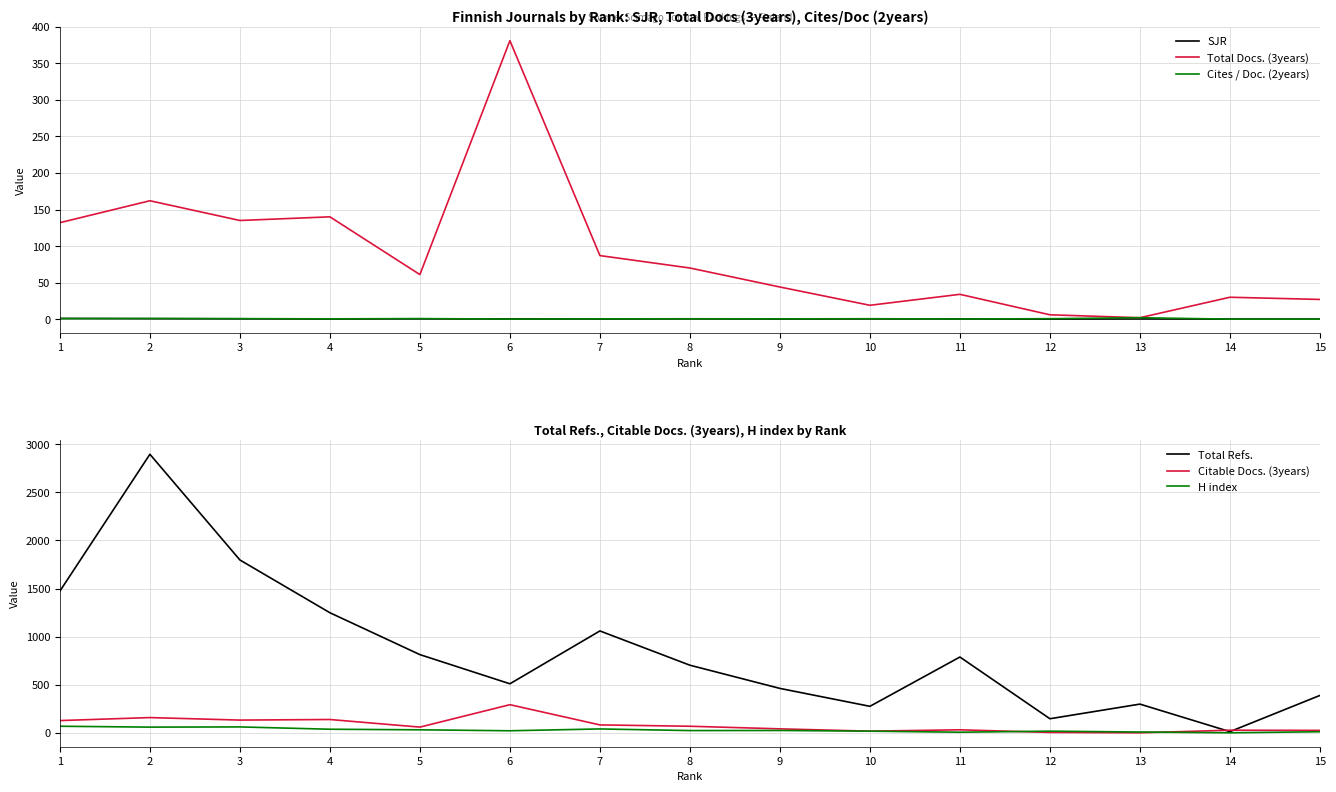

Between 2 and 8, which series saw the biggest shift?

Total Refs.